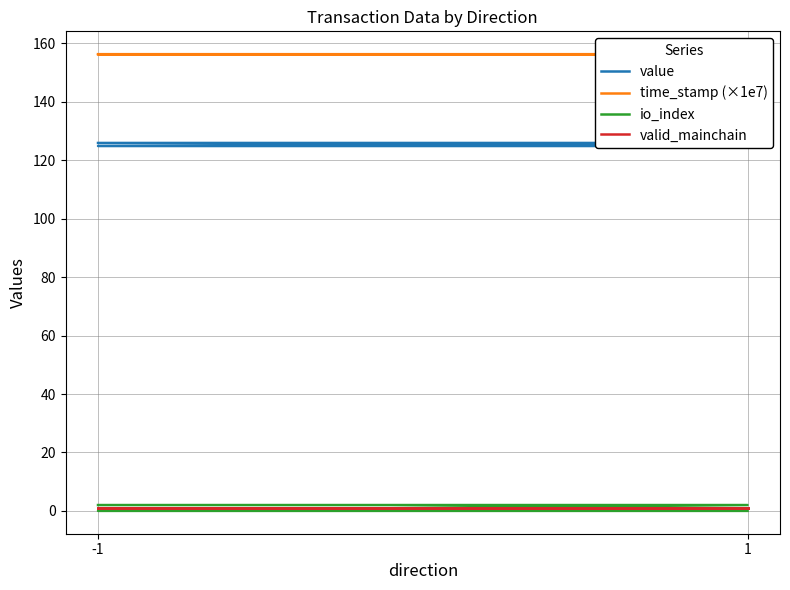

What is the maximum value shown in the chart?

156.3